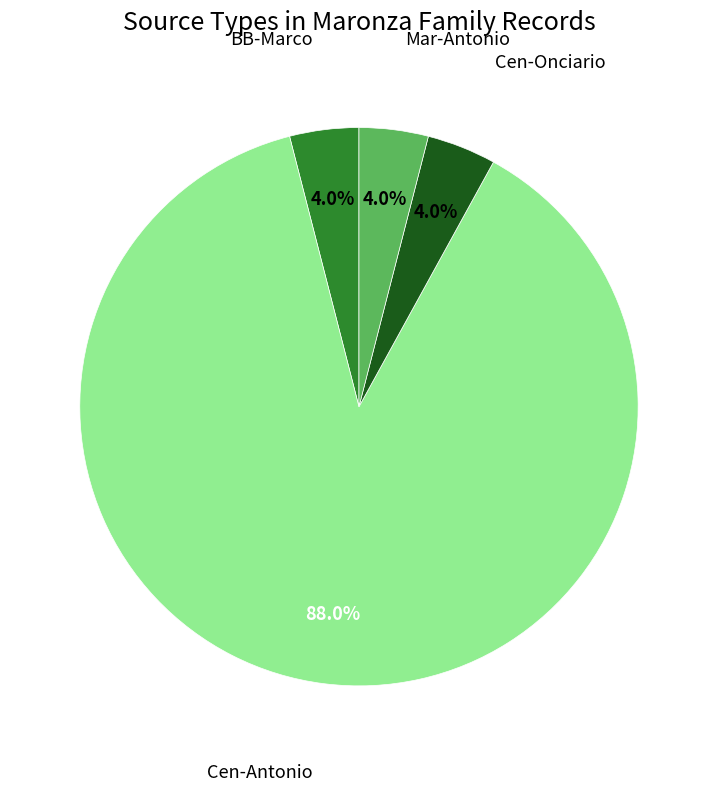

Does any single category account for the majority?

Yes